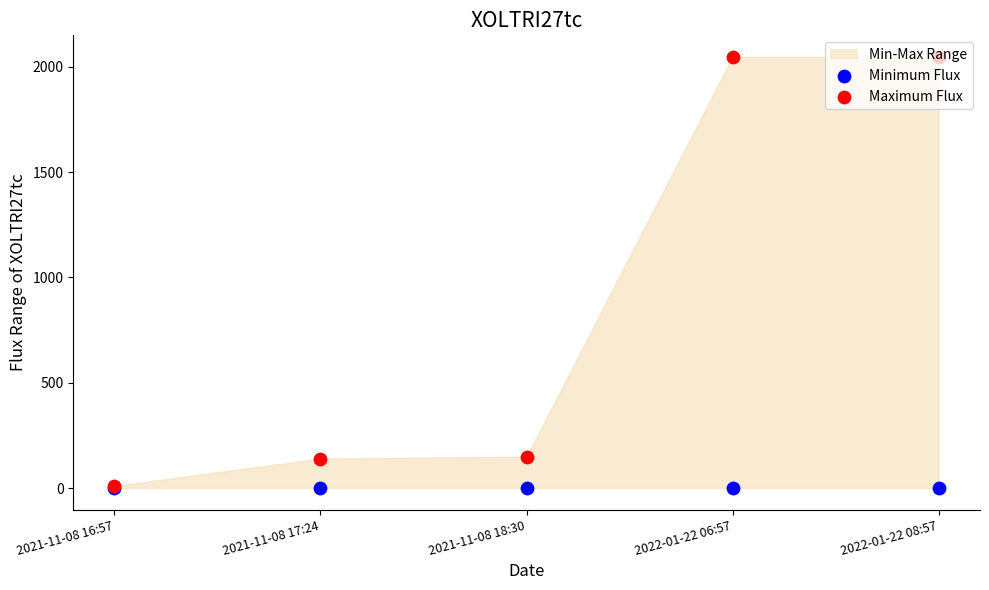

Which series has the widest spread of Y values?

Maximum Flux